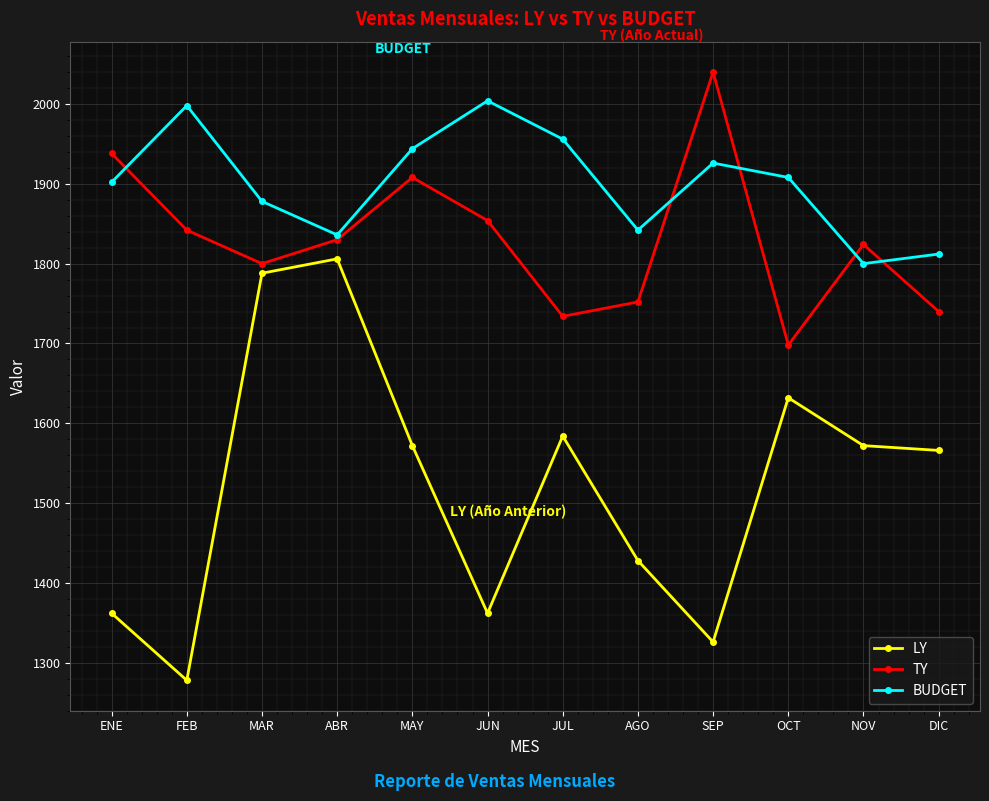

Reading right to left, what are all the values shown in this chart?

LY: DIC=1566	NOV=1572	OCT=1632	SEP=1326	AGO=1428	JUL=1584	JUN=1362	MAY=1572	ABR=1806	MAR=1788	FEB=1278	ENE=1362
TY: DIC=1740	NOV=1824	OCT=1698	SEP=2040	AGO=1752	JUL=1734	JUN=1854	MAY=1908	ABR=1830	MAR=1800	FEB=1842	ENE=1938
BUDGET: DIC=1812	NOV=1800	OCT=1908	SEP=1926	AGO=1842	JUL=1956	JUN=2004	MAY=1944	ABR=1836	MAR=1878	FEB=1998	ENE=1902